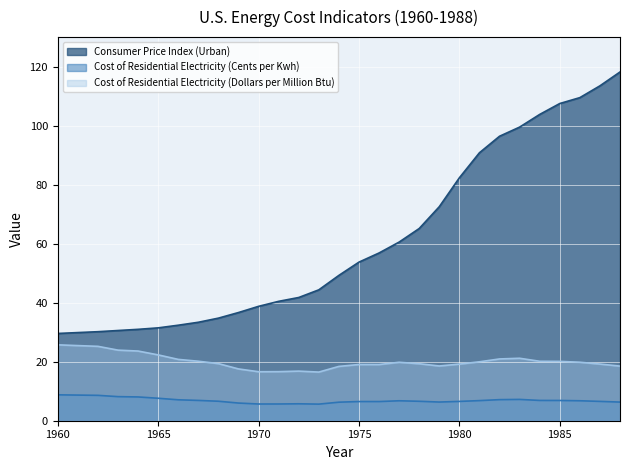

The value of Cost of Residential Electricity (Dollars per Million Btu) at 1984 is 20.2. True or false?

True